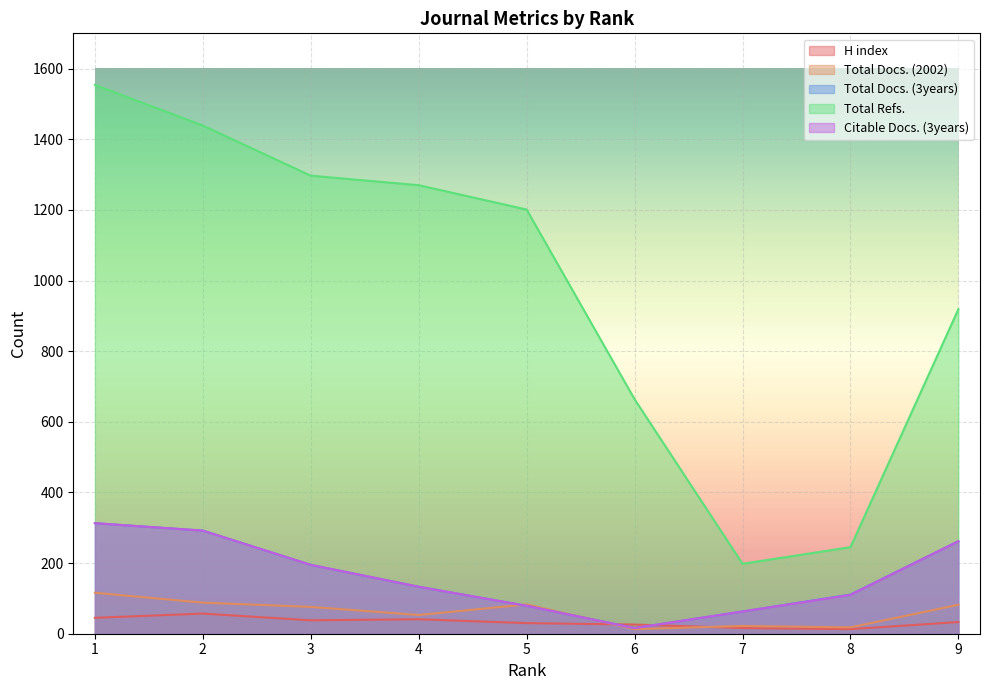

True or false: Citable Docs. (3years) has more than 0 interior local peaks.

False